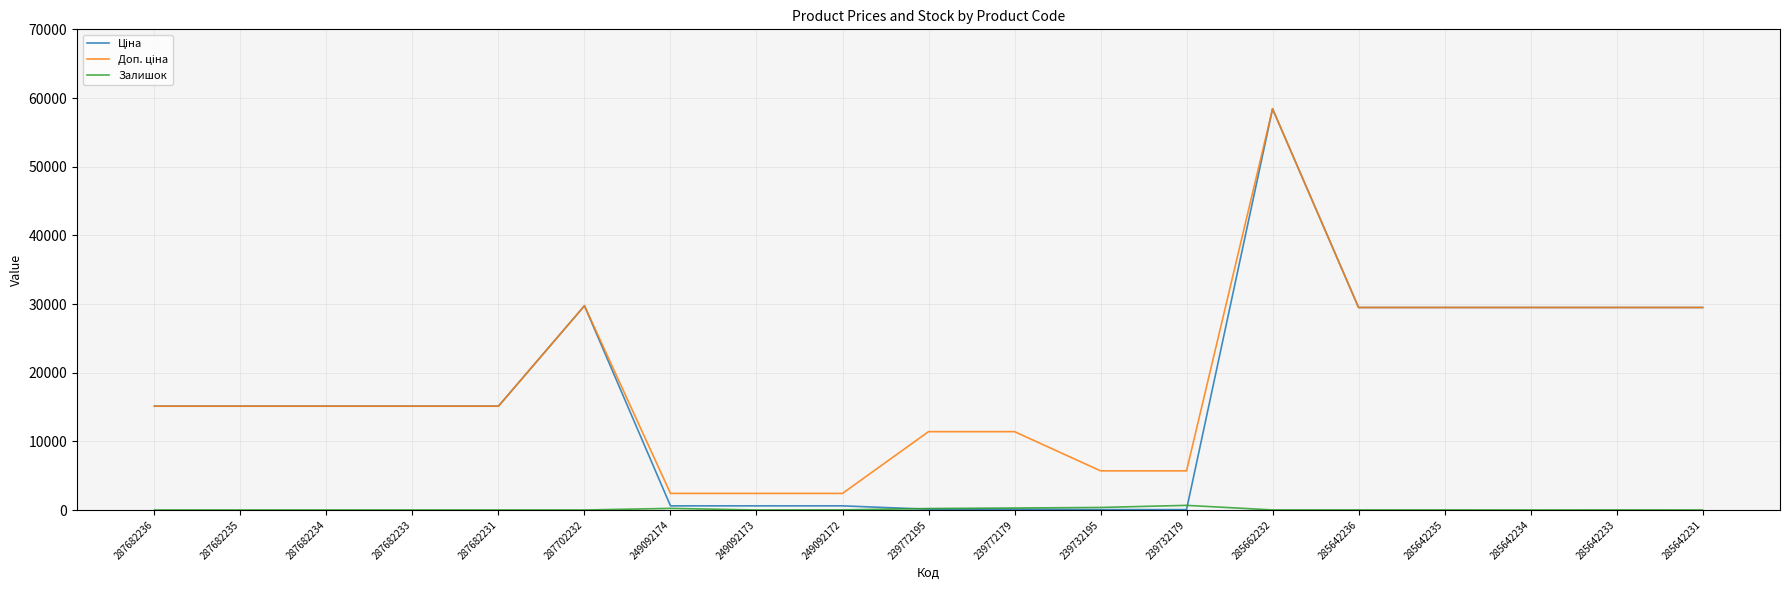

At which category is the sum across all series the highest?

285662232